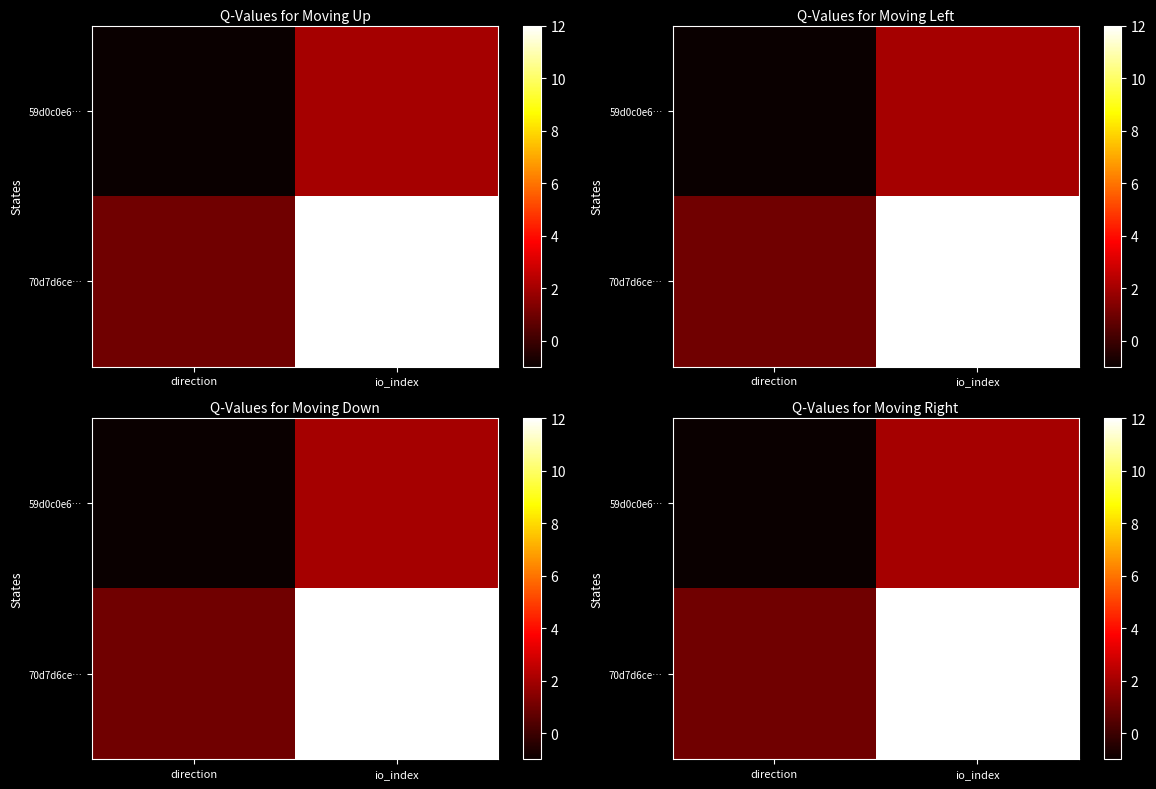

At which category is the sum across all series the highest?

io_index